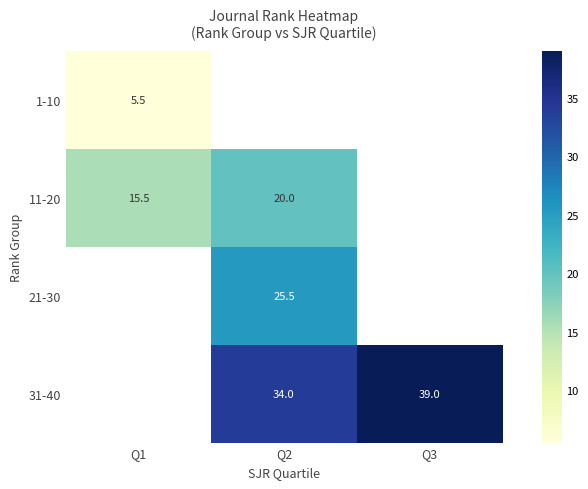

Which has a higher value, Q1 or Q3?

Q3